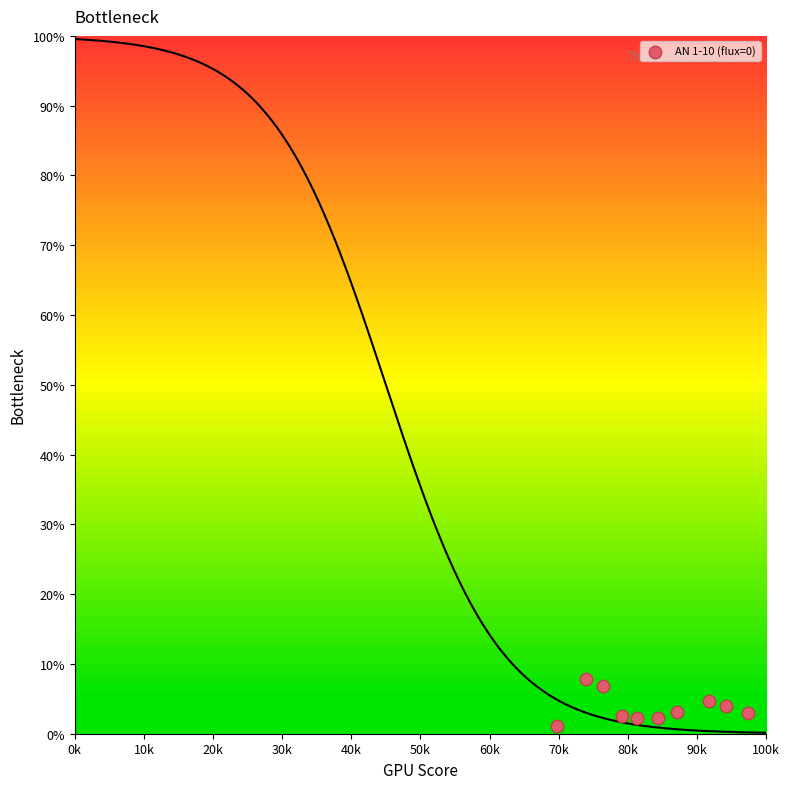

What is the range of Y values (max minus min)?

6.6